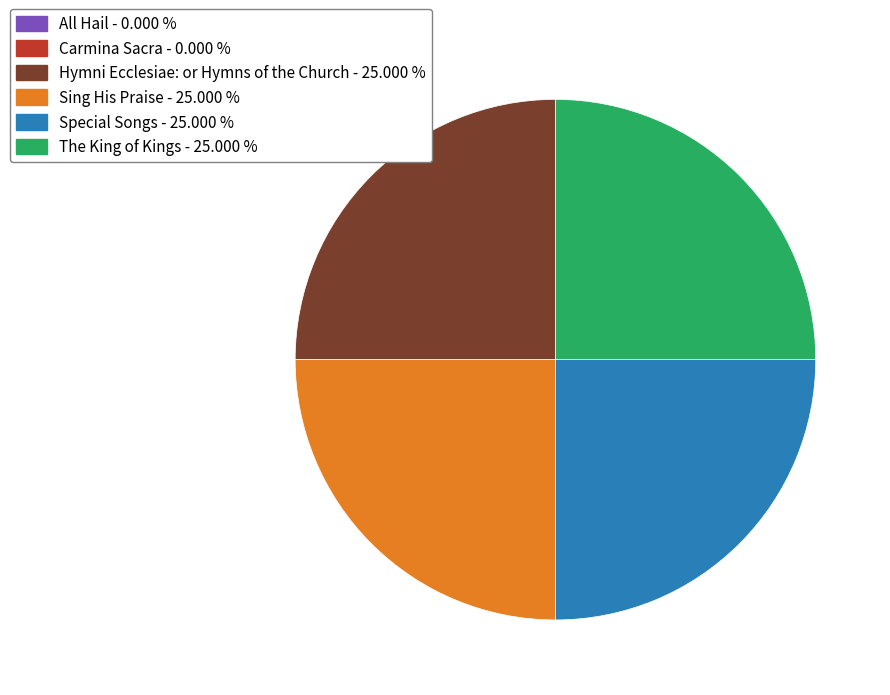

Does any single category account for the majority?

No